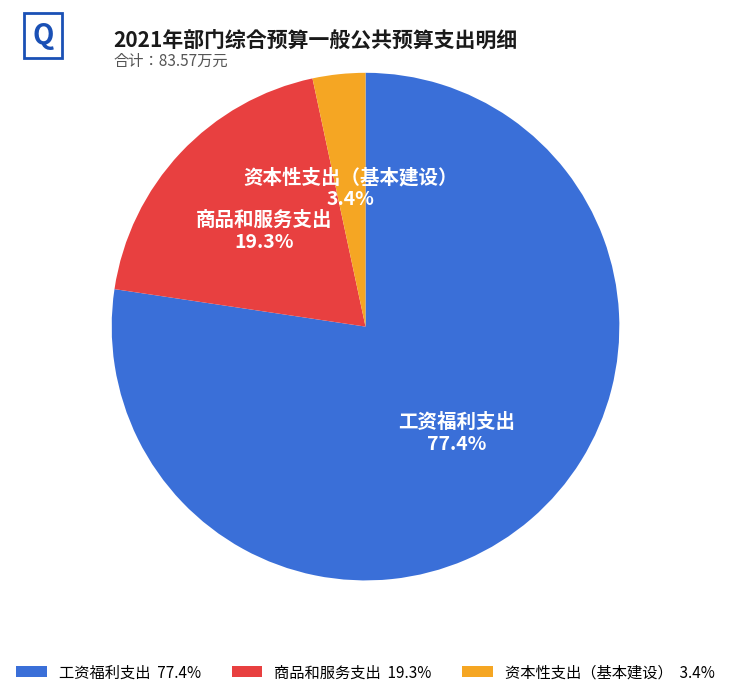

Count the number of slices in the pie.

3